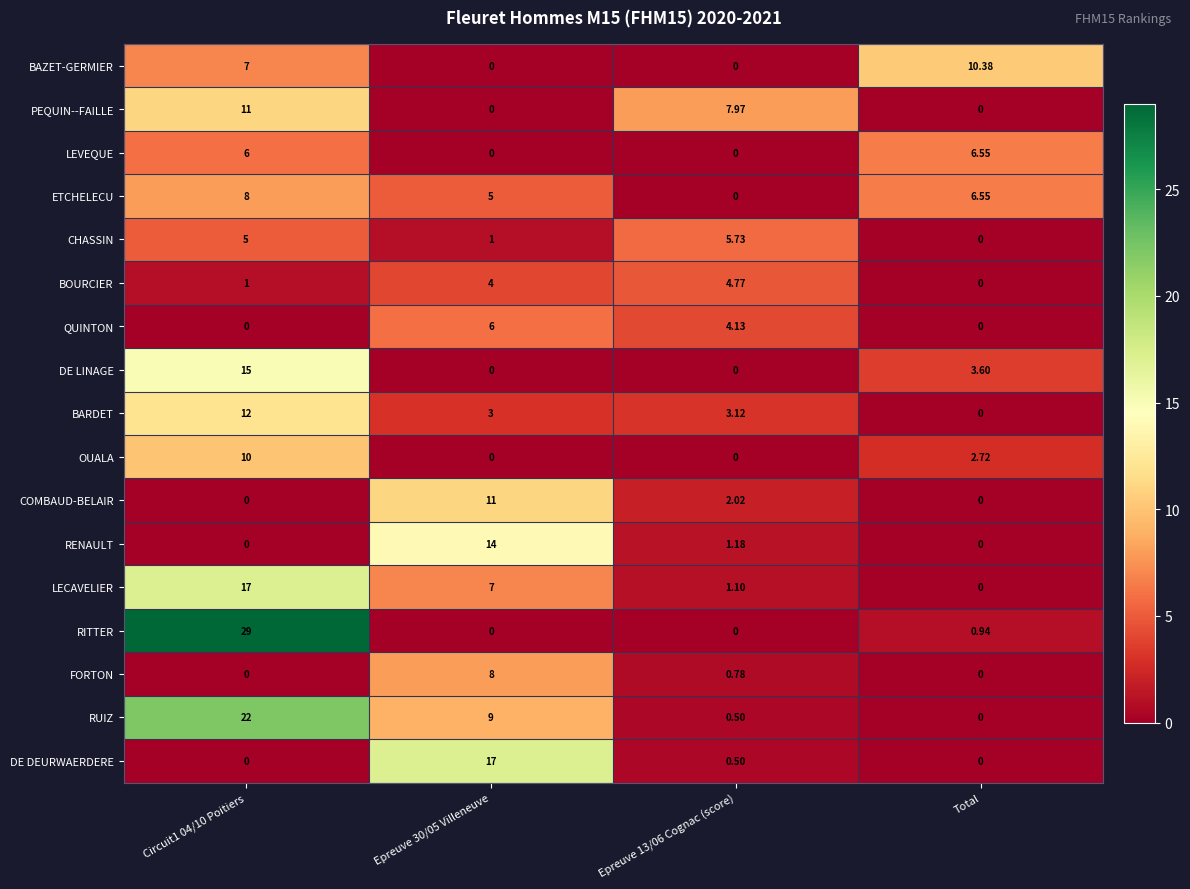

Where is DE LINAGE nearest to the value 7?

Total